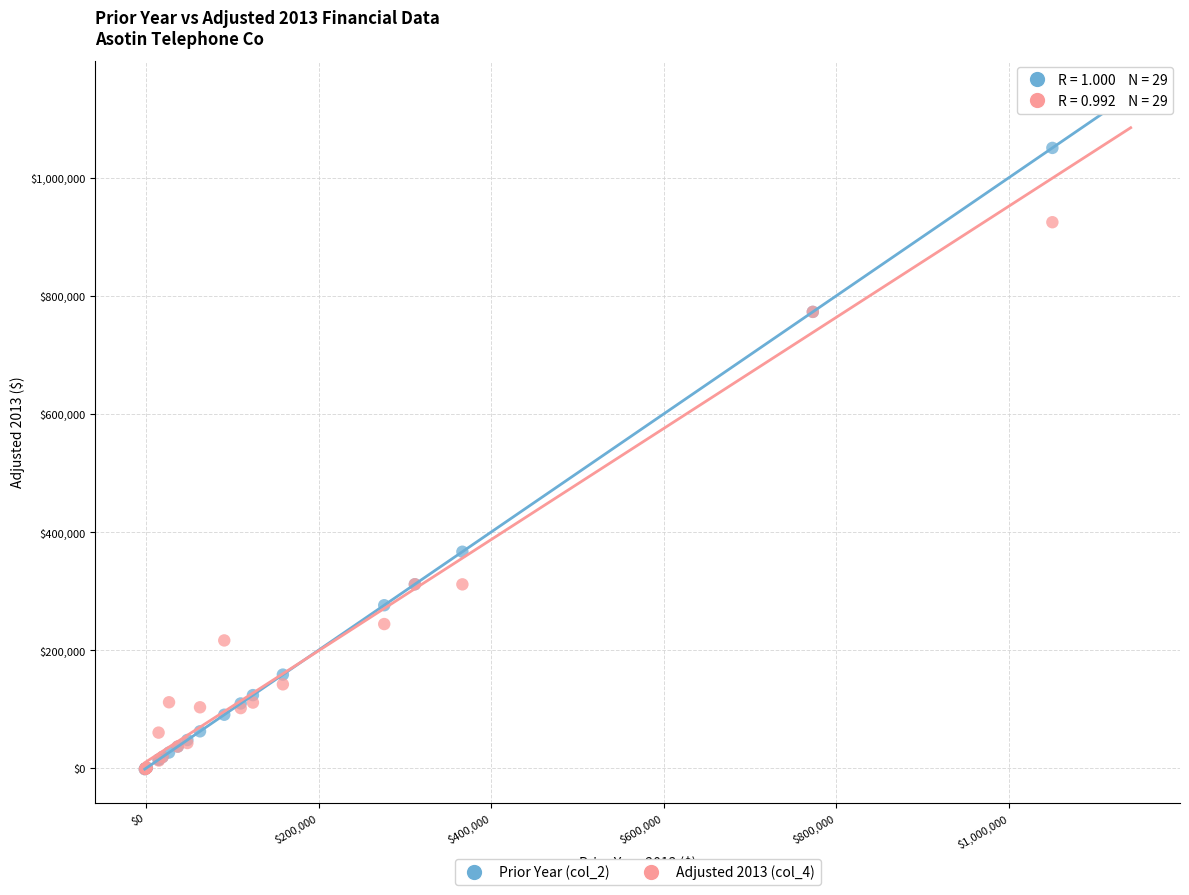

What are all the series names shown in the legend?

Prior Year (col_2), Adjusted 2013 (col_4)